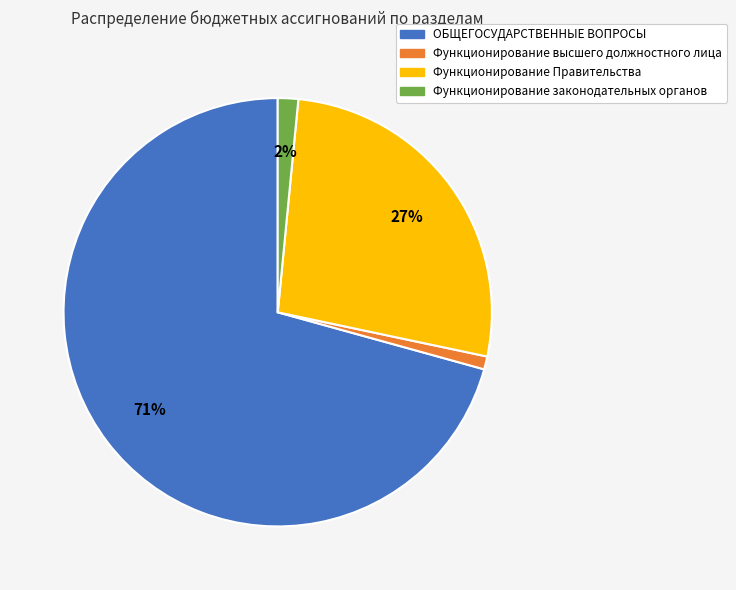

Which has a higher value, Функционирование Правительства or Функционирование законодательных органов?

Функционирование Правительства